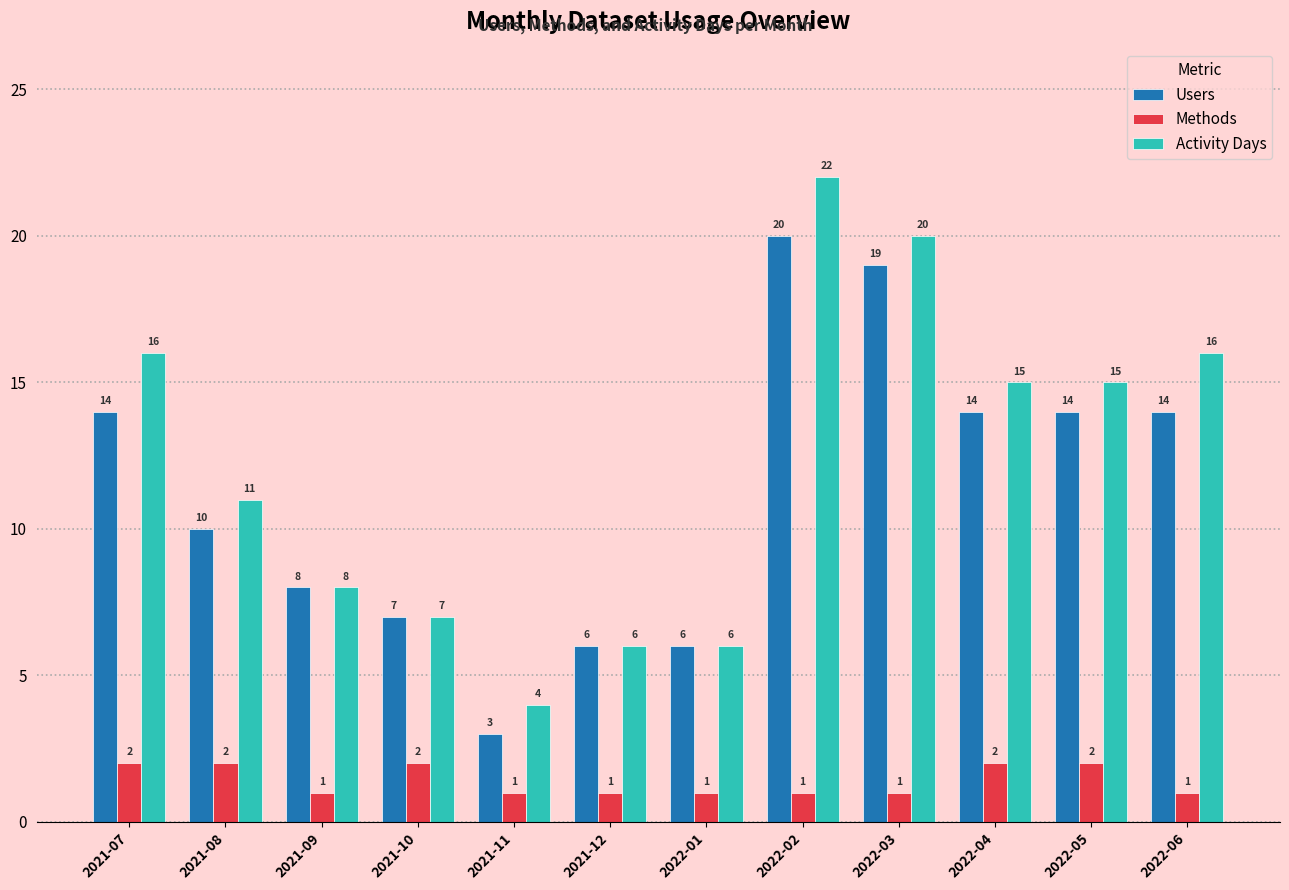

Are the bars grouped side by side (vs. stacked)?

Yes